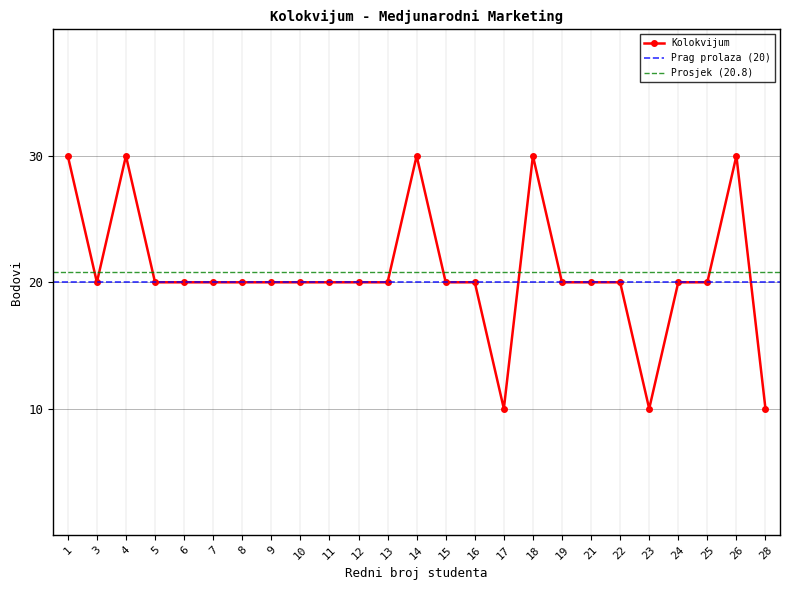

List the labels in order of value, smallest first.

17, 23, 28, 3, 5, 6, 7, 8, 9, 10, 11, 12, 13, 15, 16, 19, 21, 22, 24, 25, 1, 4, 14, 18, 26